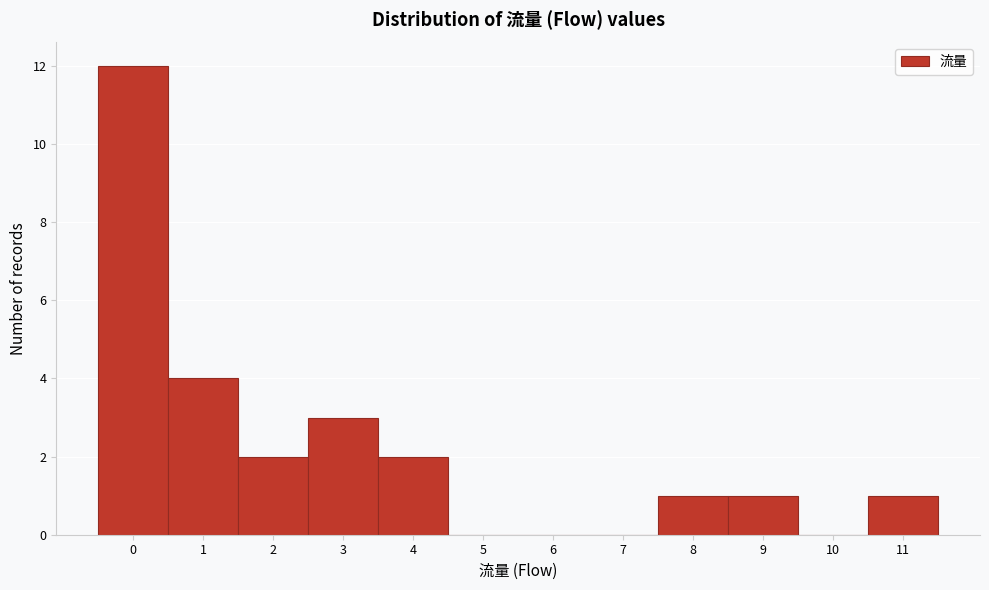

Reading left to right, list every bar in this chart as the range it spans on the x-axis followed by its height. The values are not printed on the chart, so give them approximately, as read against the axis.

-0.5 to 0.5: 12
0.5 to 1.5: 4
1.5 to 2.5: 2
2.5 to 3.5: 3
3.5 to 4.5: 2
4.5 to 5.5: 0
5.5 to 6.5: 0
6.5 to 7.5: 0
7.5 to 8.5: 1
8.5 to 9.5: 1
9.5 to 10.5: 0
10.5 to 11.5: 1